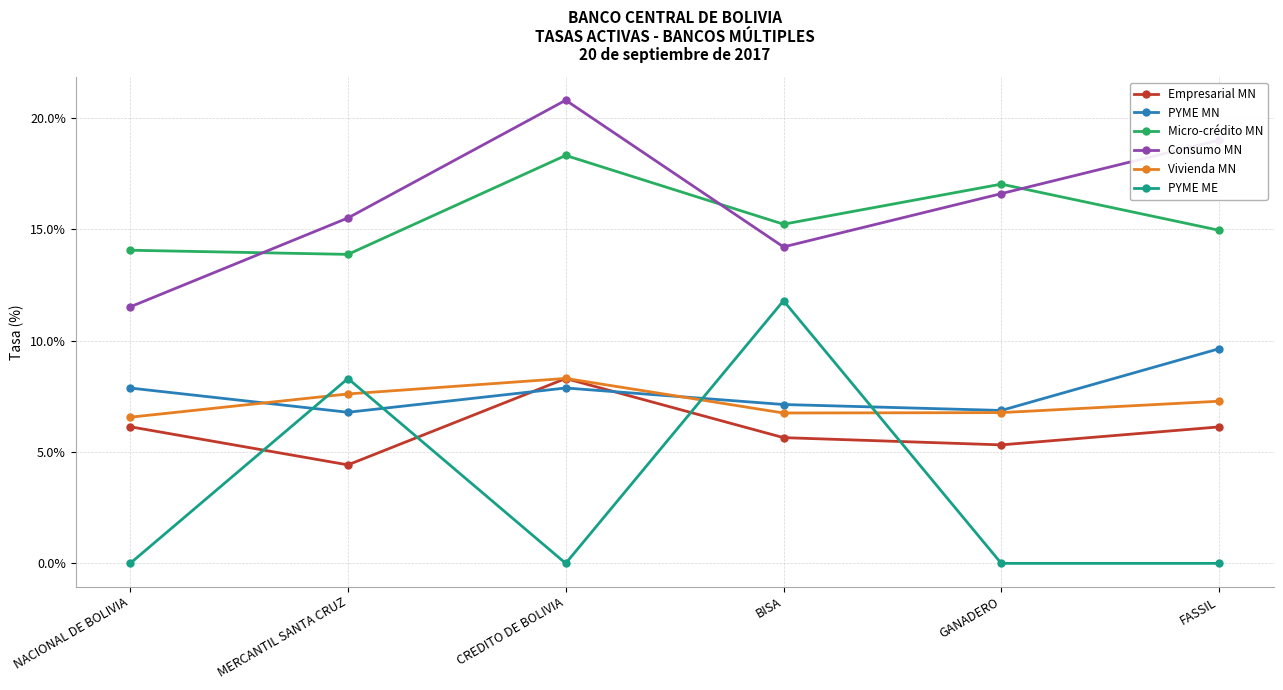

Where is PYME ME nearest to the value 5?

MERCANTIL SANTA CRUZ